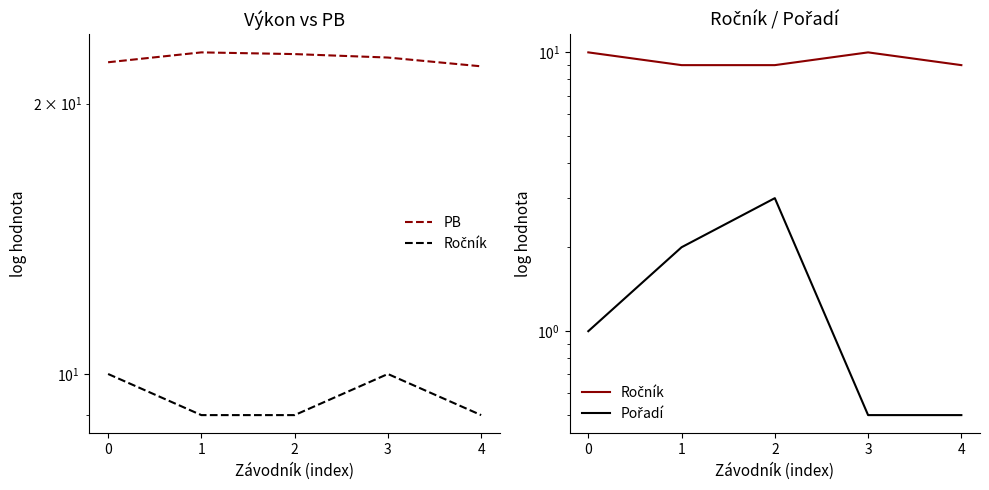

Which has a higher value, 2 or 3?

2